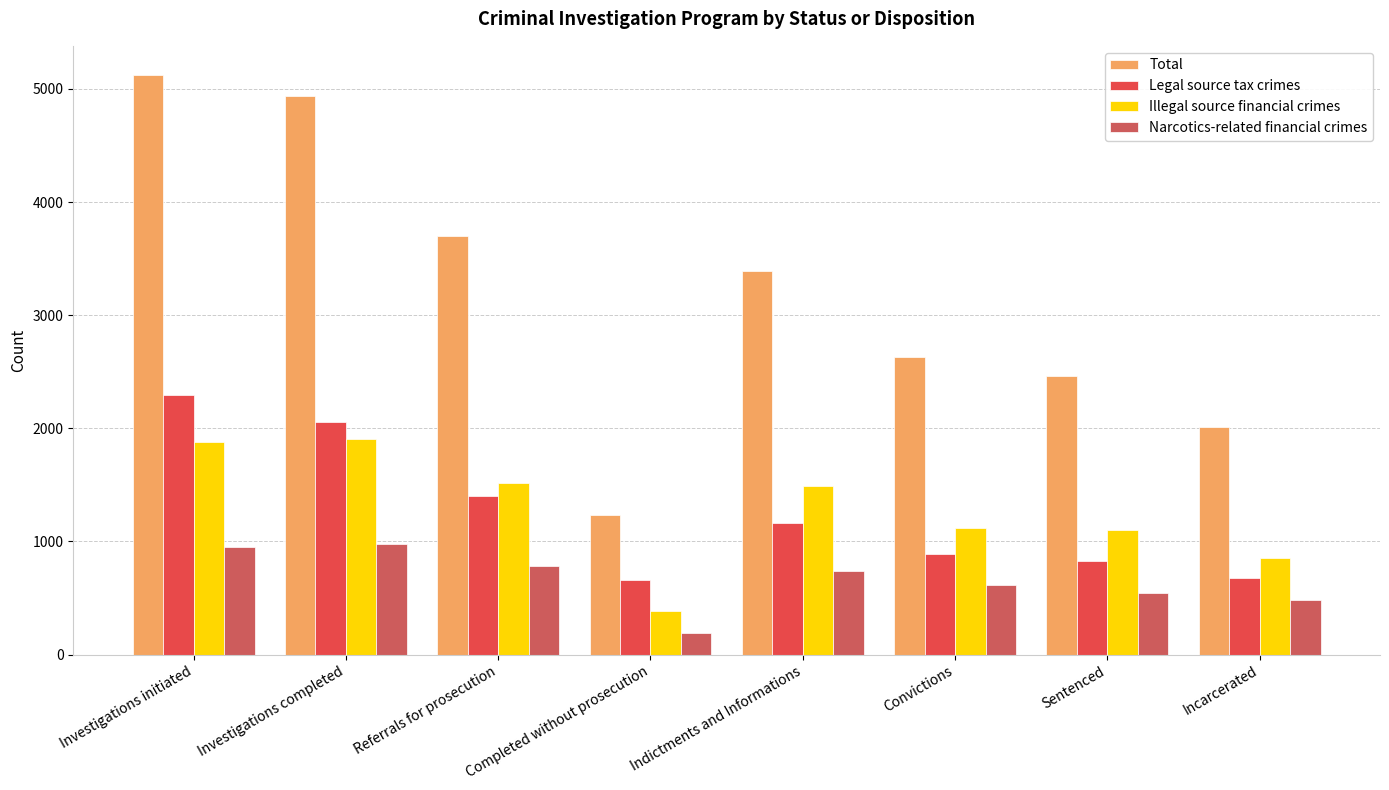

What is the greatest value displayed?

5125